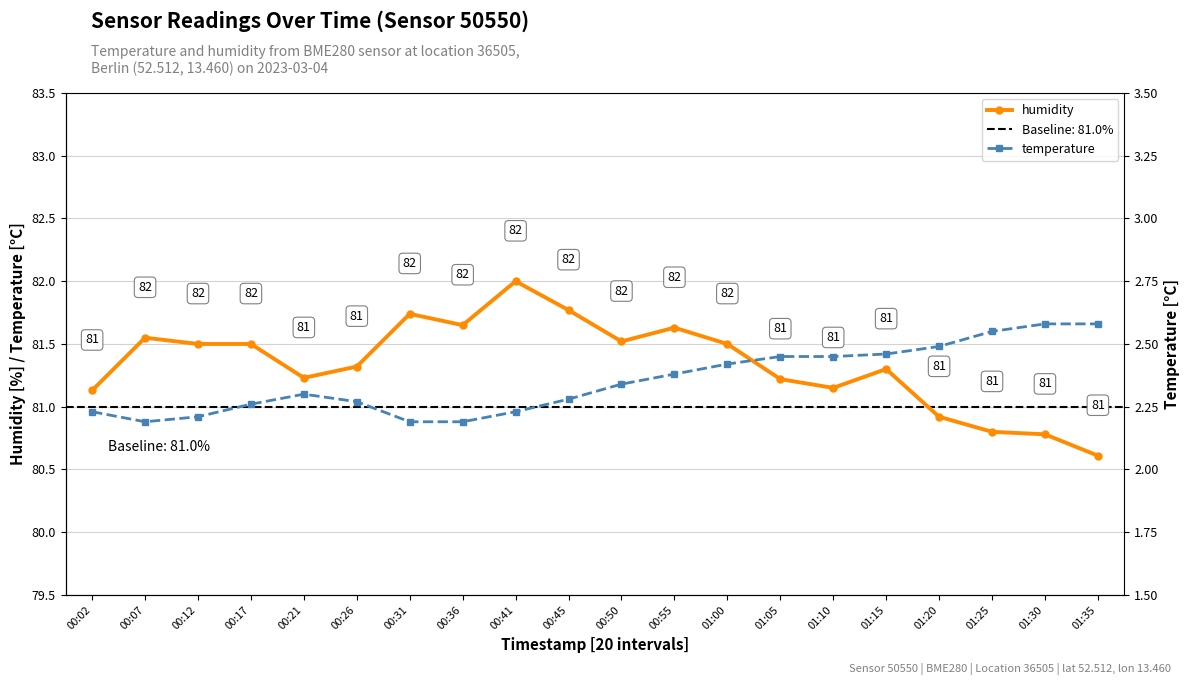

What are all the series names shown in the legend?

humidity, temperature